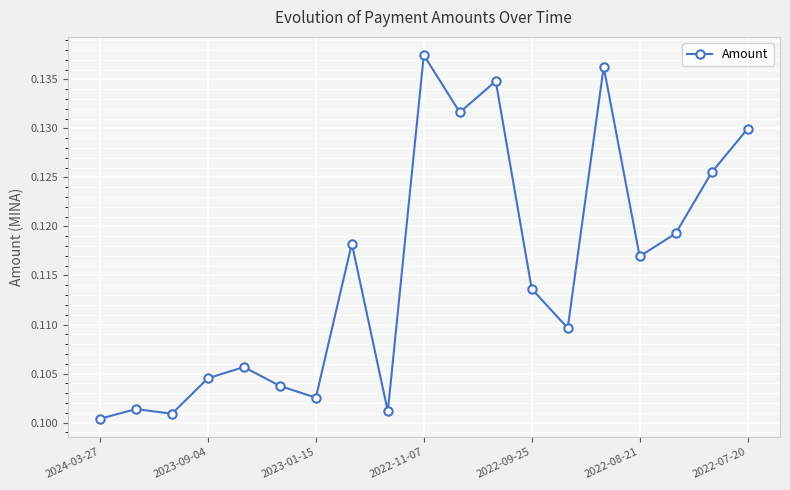

Is this an area chart (filled region under the line)?

No